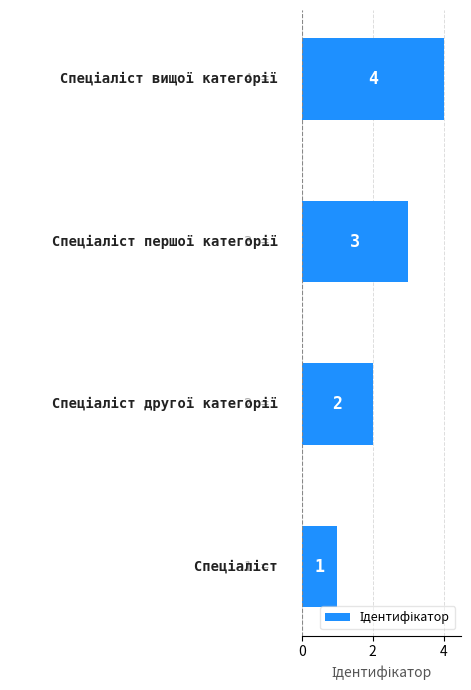

What is the greatest value displayed?

4